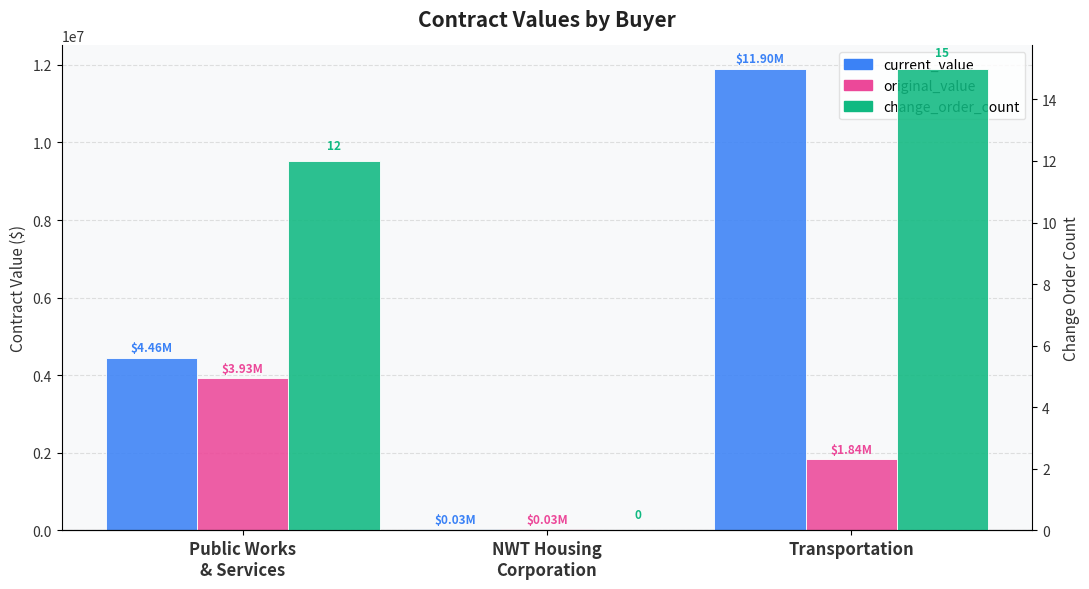

Is it true that current_value equals 1429579.5 at Public Works
& Services?

False